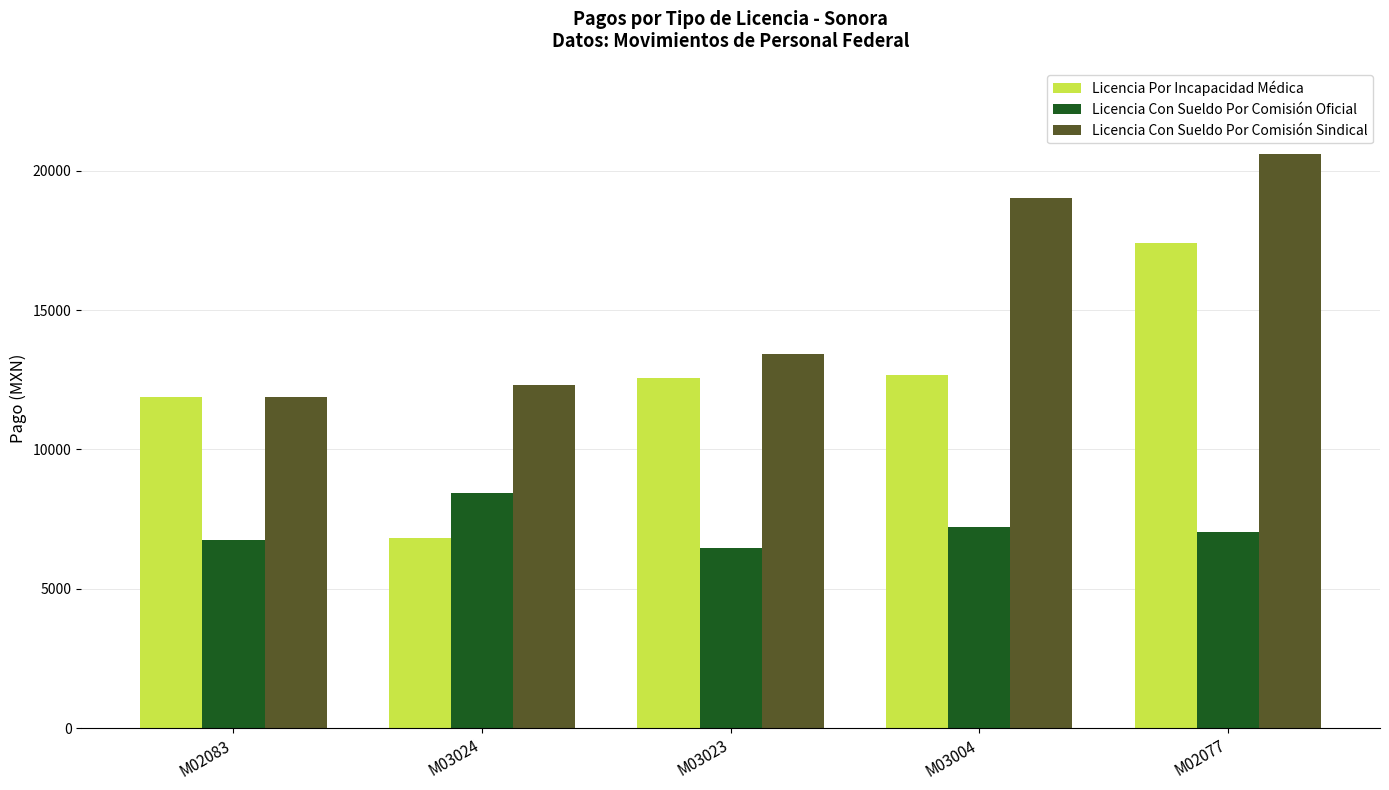

What is the difference between the maximum and minimum values in the Licencia Con Sueldo Por Comisión Oficial series?

2002.5